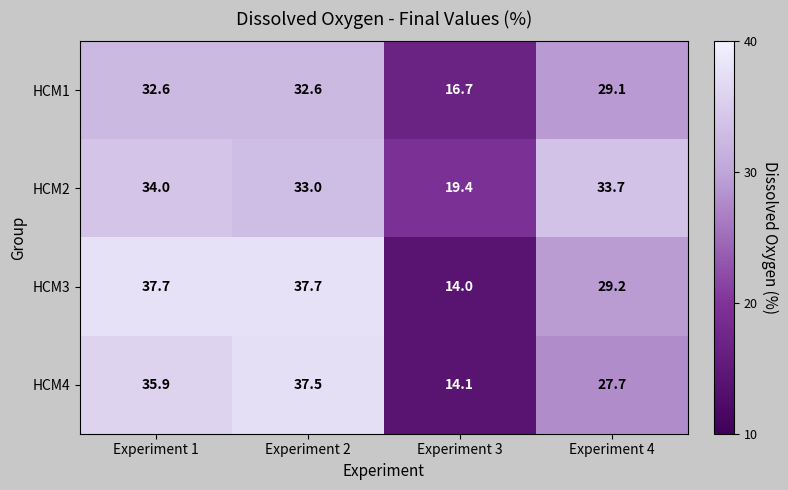

List the series in order of their peak value, lowest first.

HCM1, HCM2, HCM4, HCM3